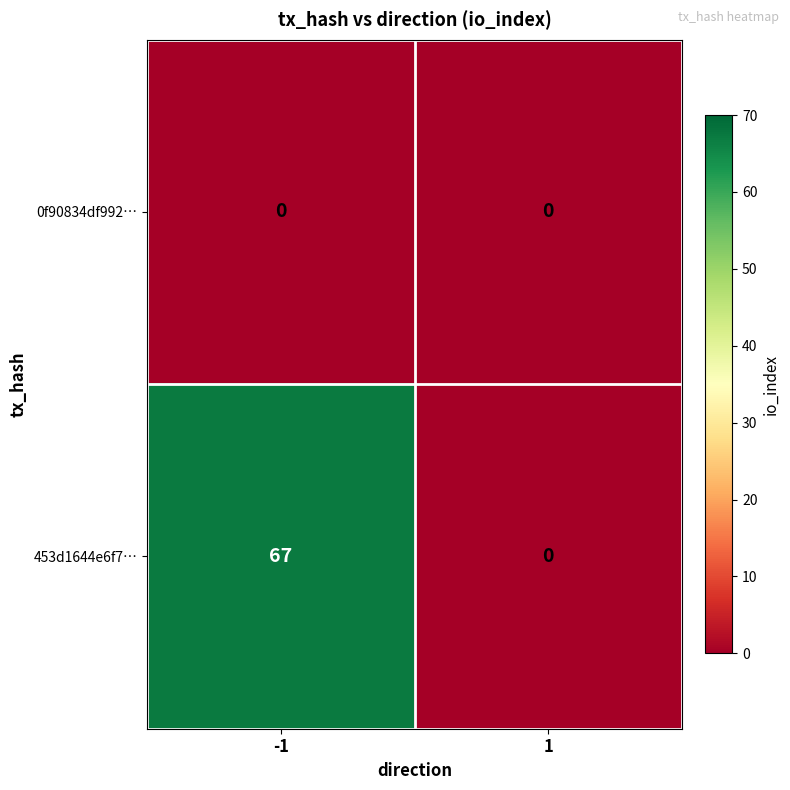

What is the maximum value shown in the chart?

67